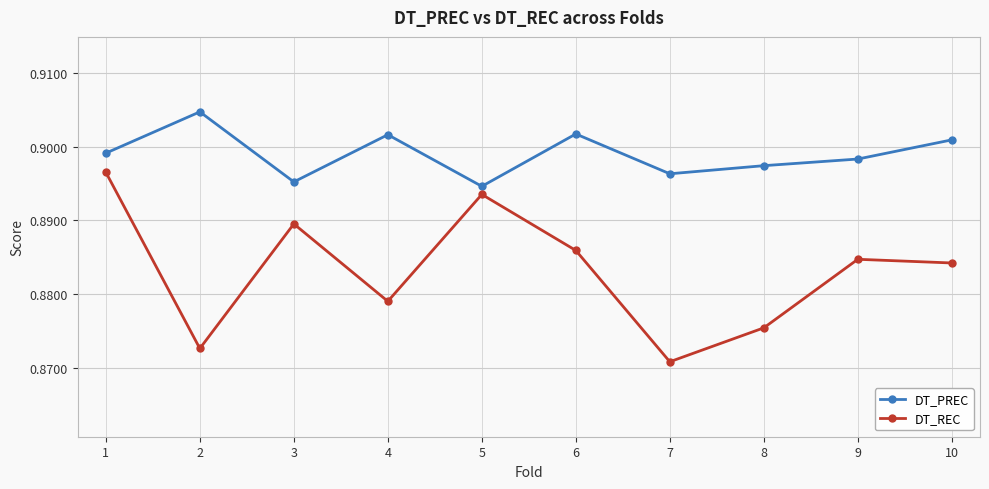

What are all the series names shown in the legend?

DT_PREC, DT_REC